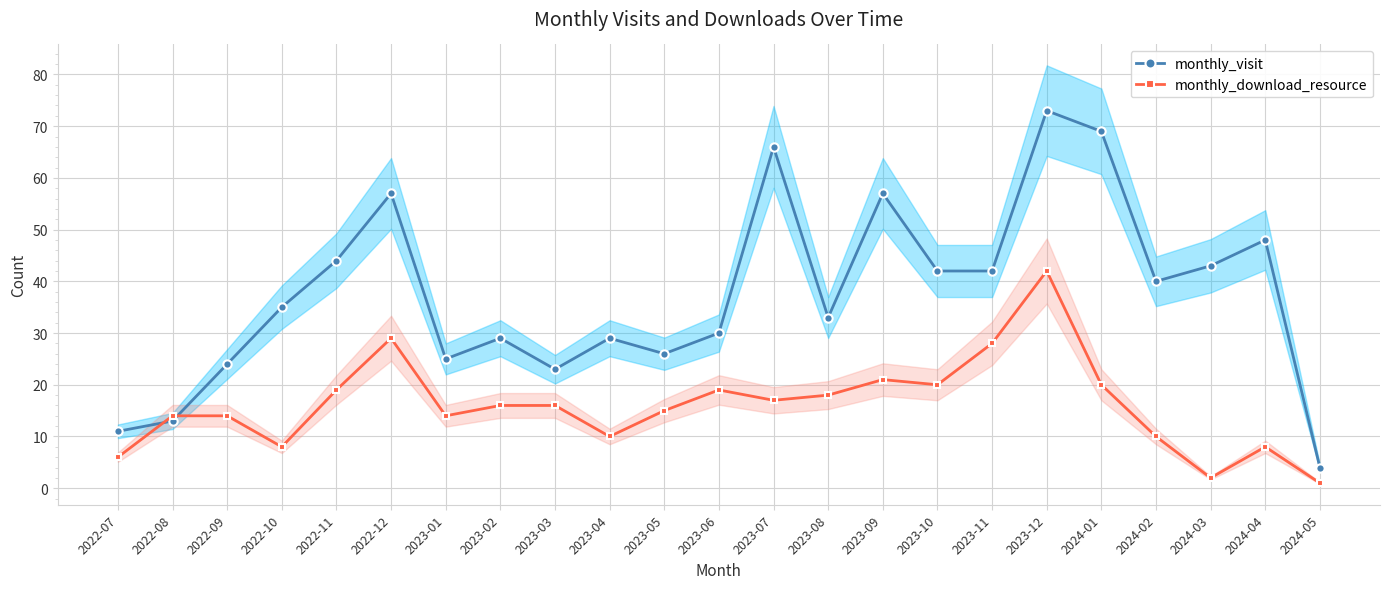

Between 2024-01 and 2022-11, which is larger?

2024-01